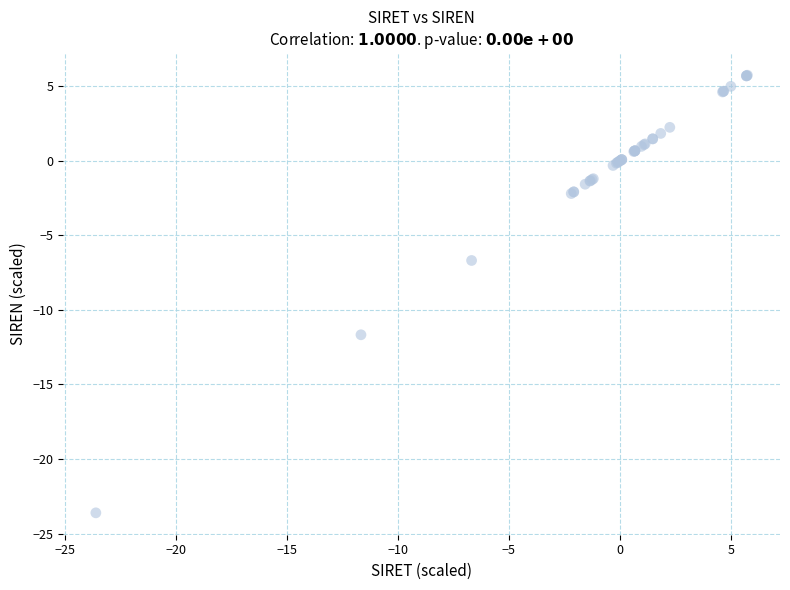

What Y value in the scatter plot is closest to -8?

-6.7